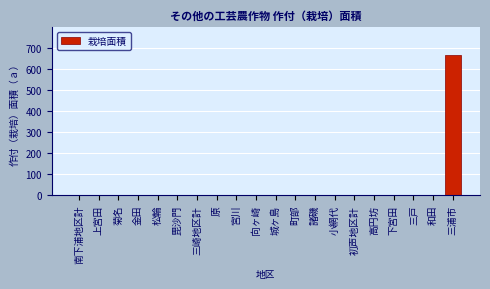

Reading right to left, what are all the values shown in this chart?

三浦市=665	和田=0	三戸=0	下宮田=0	高円坊=0	初声地区計=0	小網代=0	諸磯=0	町部=0	城ヶ島=0	向ヶ崎=0	宮川=0	原=0	三崎地区計=0	毘沙門=0	松輪=0	金田=0	菊名=0	上宮田=0	南下浦地区計=0